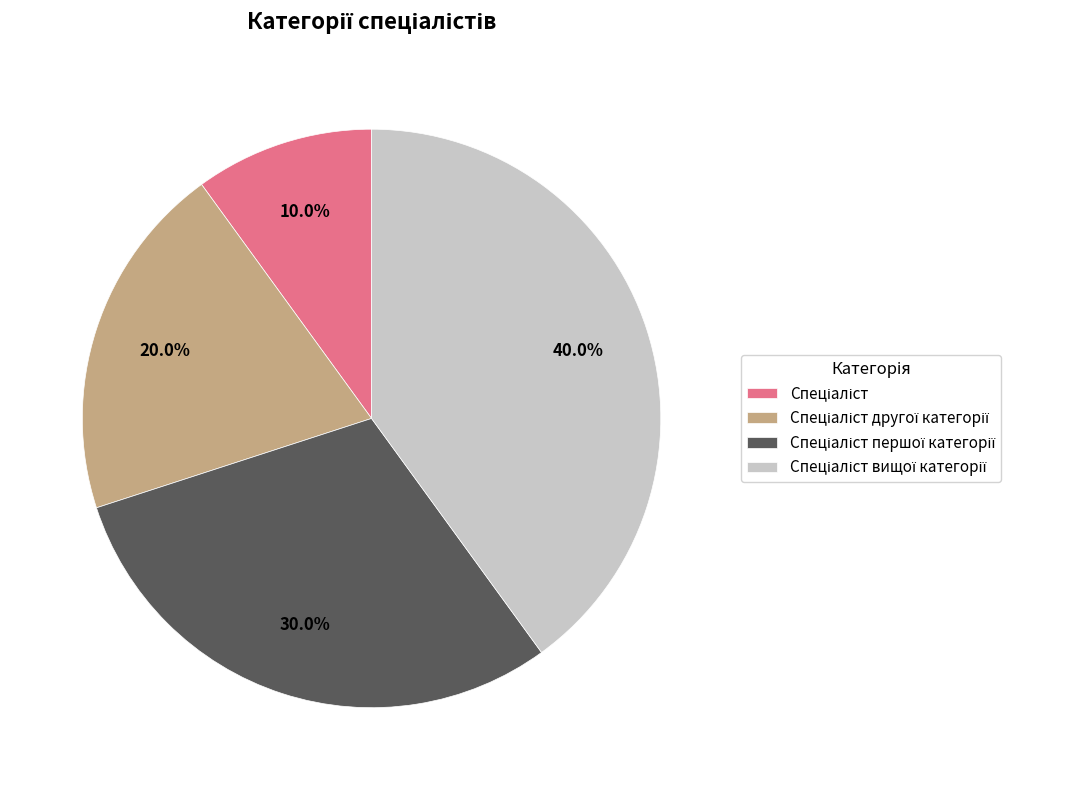

Does any single category account for the majority?

No